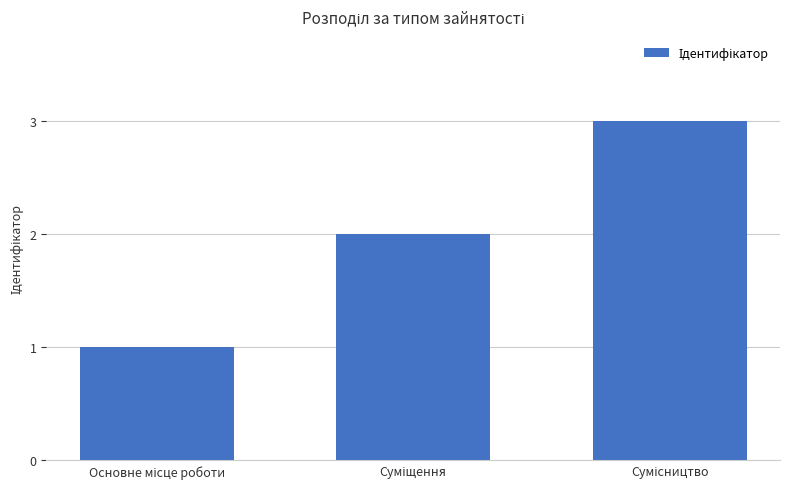

Reading left to right, extract all data points from this chart.

1	2	3